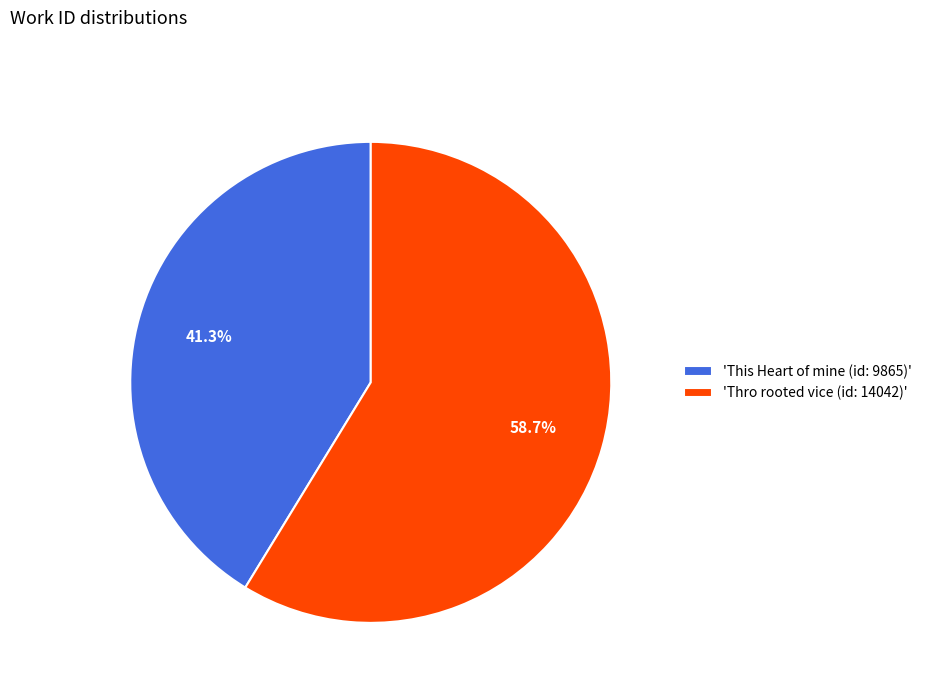

Which has a higher value, 'This Heart of mine (id: 9865)' or 'Thro rooted vice (id: 14042)'?

'Thro rooted vice (id: 14042)'